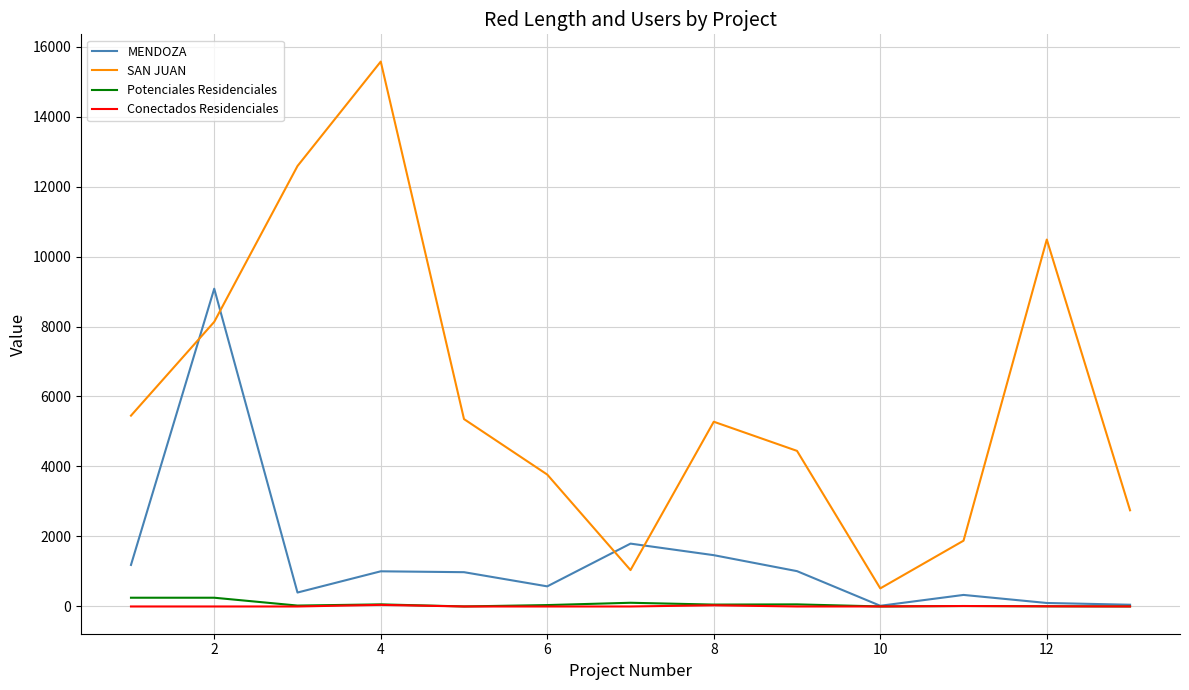

True or false: SAN JUAN and MENDOZA intersect in this chart.

True